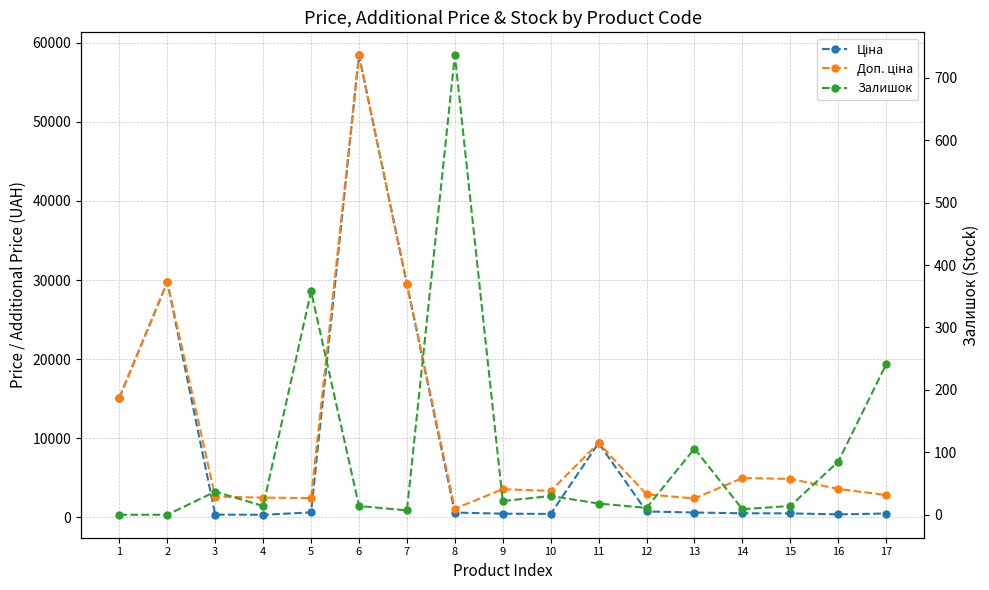

Between 3 and 10, which series saw the biggest shift?

Доп. ціна